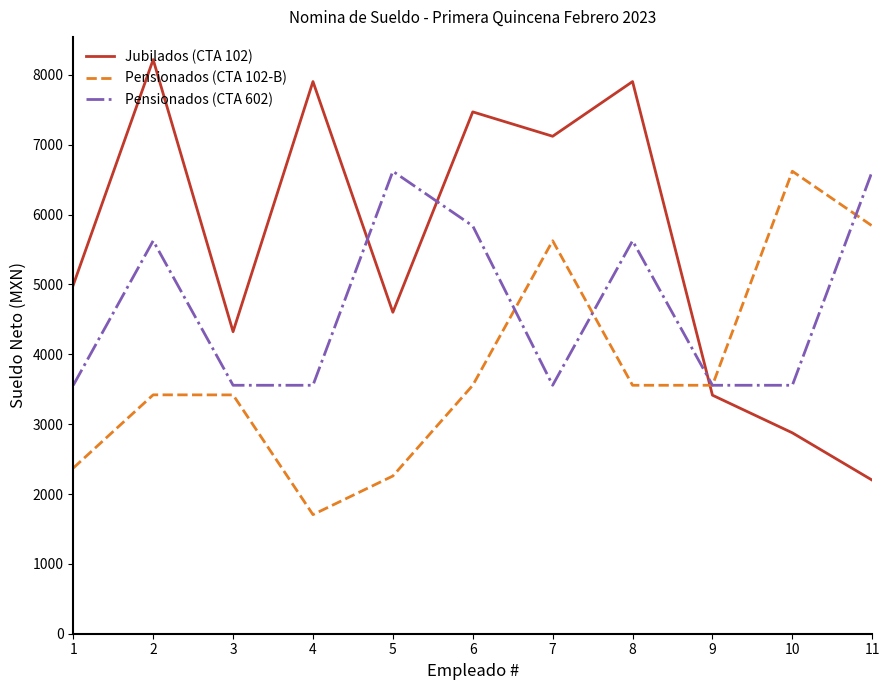

True or false: Pensionados (CTA 602) and Pensionados (CTA 102-B) cross at least once.

True